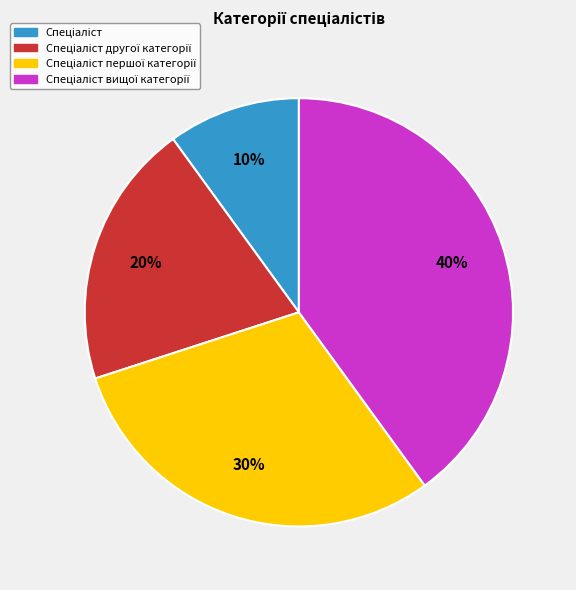

To the nearest percent, what is the difference between the largest and smallest slice percentages?

30%